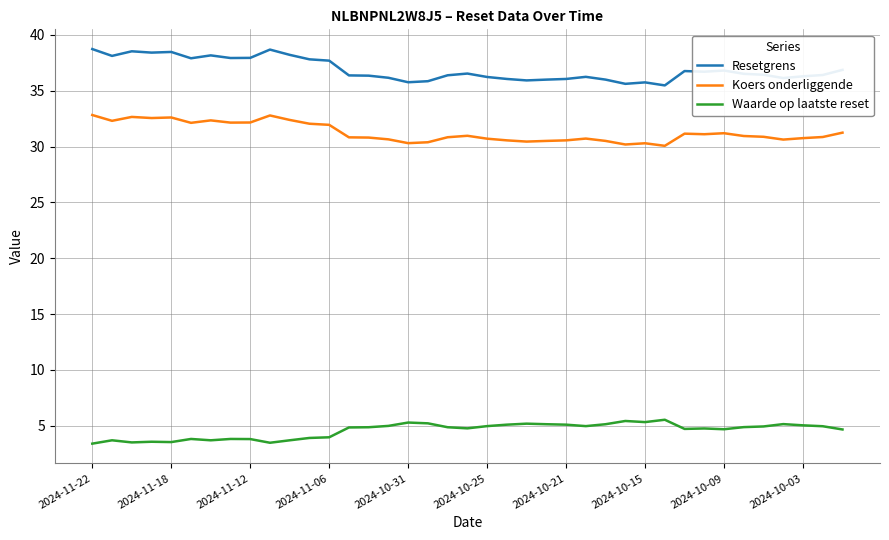

What is the difference between the maximum and minimum values in the Waarde op laatste reset series?

2.1